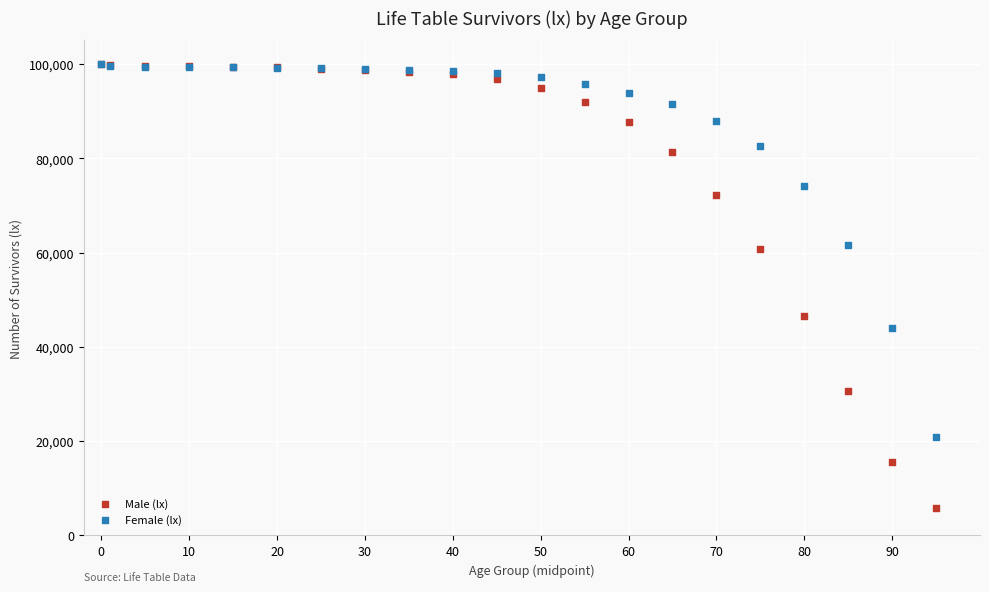

Which series has the largest Y range (max minus min)?

Male (lx)